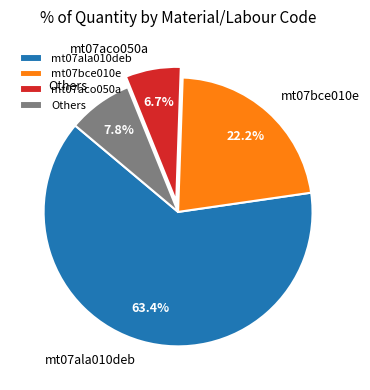

Which category accounts for the majority?

mt07ala010deb